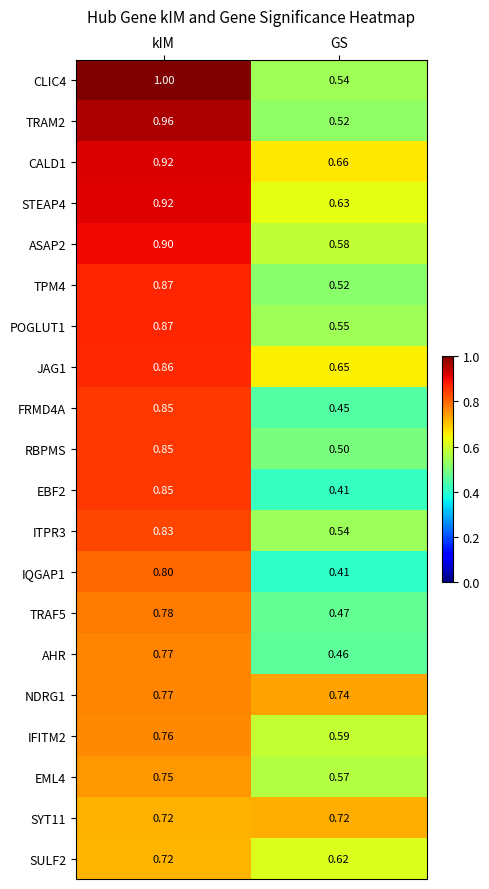

Rank the categories by AHR value from lowest to highest.

GS, kIM